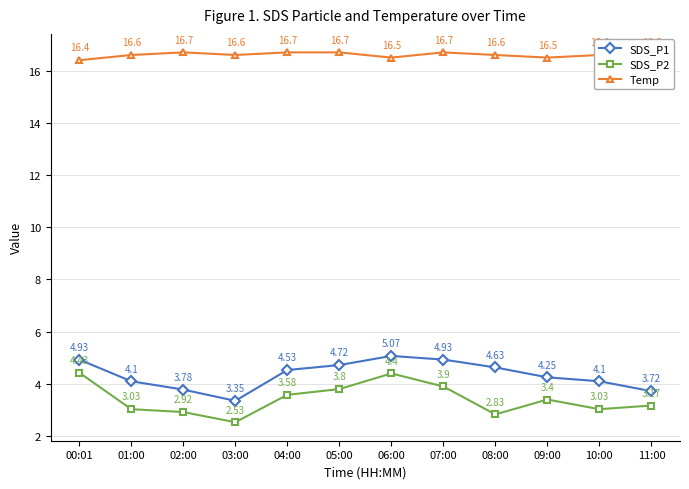

At which category does SDS_P2 reach its first local valley?

03:00